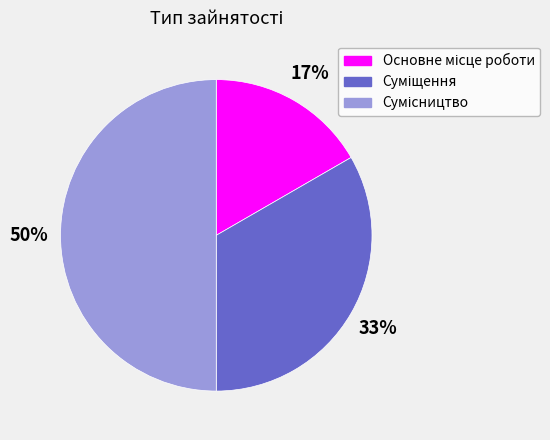

To the nearest percent, what is the average slice percentage?

33%